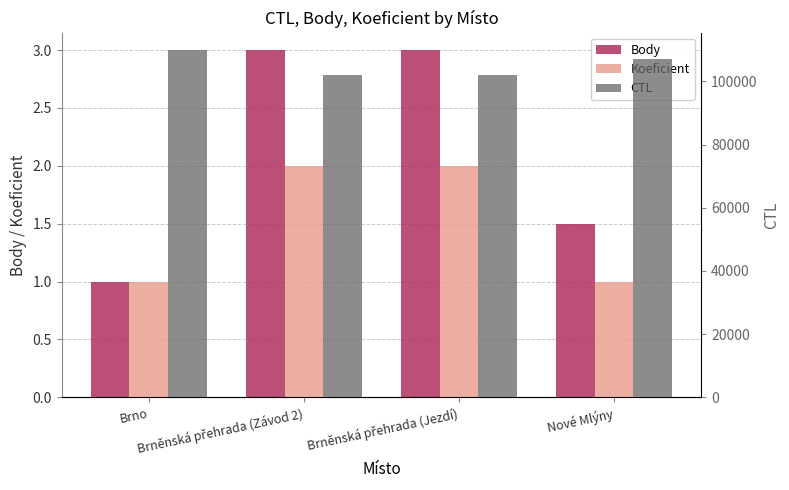

Reading right to left, transcribe all the data shown in this chart.

Body: 1.5	3.0	3.0	1.0
Koeficient: 1.0	2.0	2.0	1.0
CTL: 107031.0	102113.0	102106.0	109902.0